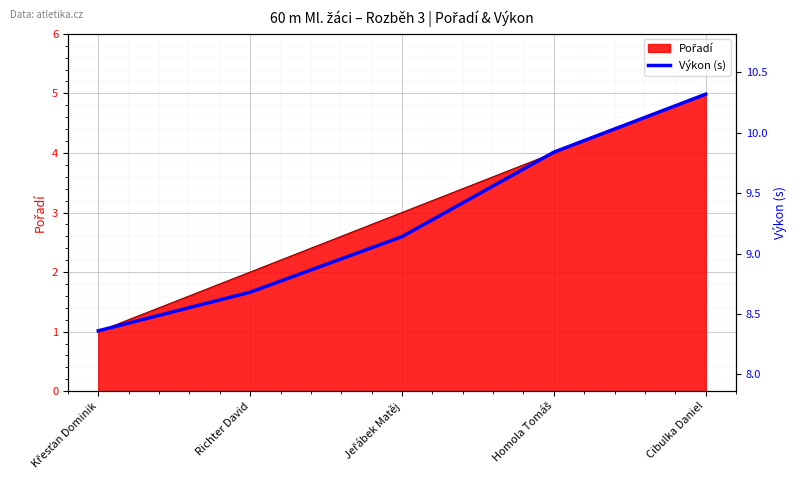

At which category does the chart reach its minimum across all series?

Křesťan Dominik